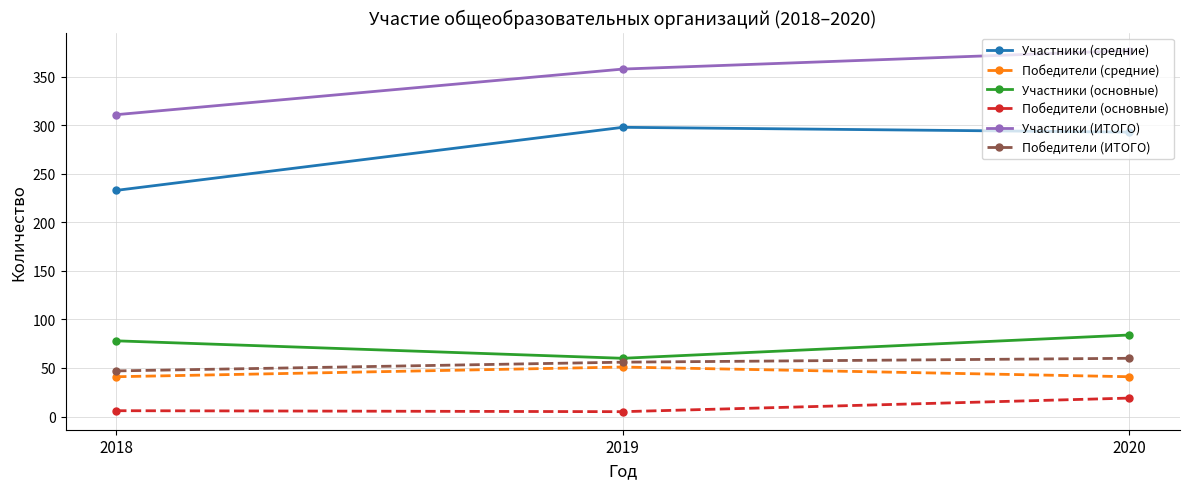

Between 2018 and 2020, which series saw the biggest shift?

Участники (ИТОГО)